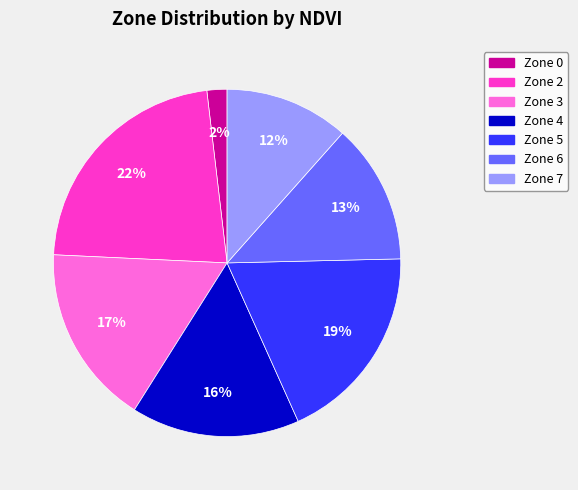

Combined, do Zone 4 and Zone 5 account for over 50%?

No